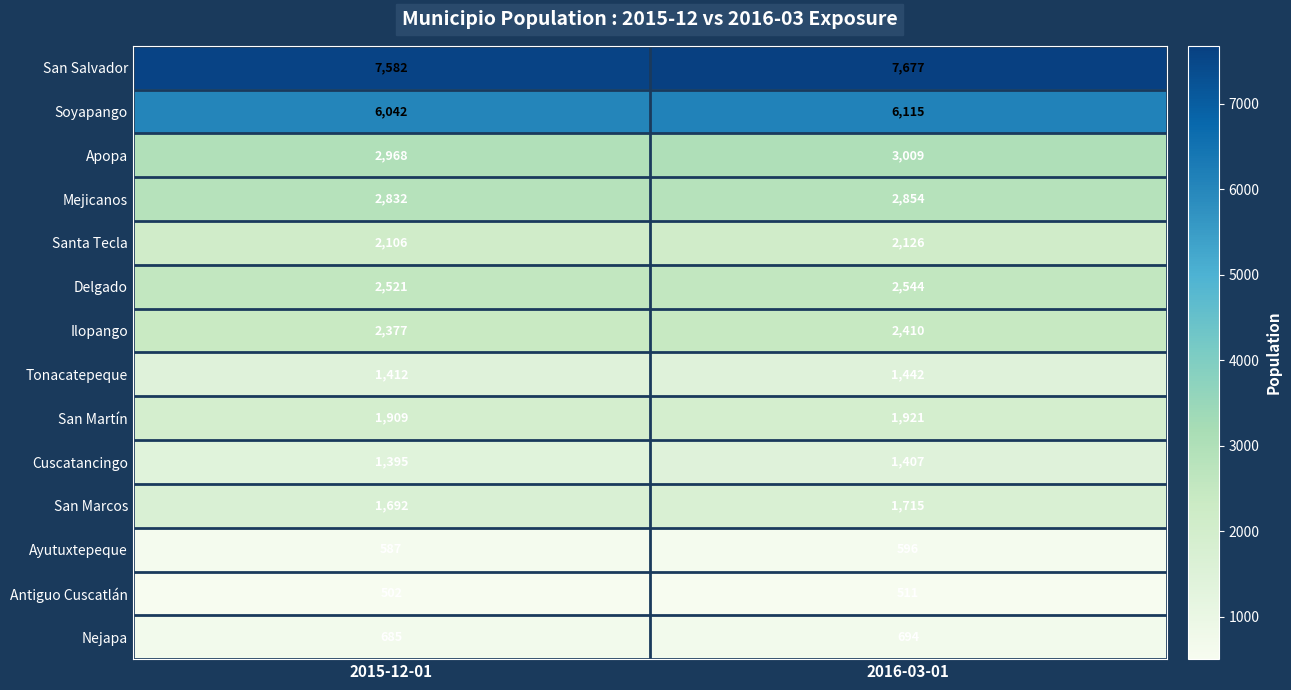

Reading left to right, what are all the values shown in this chart?

San Salvador: 7582	7677
Soyapango: 6042	6115
Apopa: 2968	3009
Mejicanos: 2832	2854
Santa Tecla: 2106	2126
Delgado: 2521	2544
Ilopango: 2377	2410
Tonacatepeque: 1412	1442
San Martín: 1909	1921
Cuscatancingo: 1395	1407
San Marcos: 1692	1715
Ayutuxtepeque: 587	596
Antiguo Cuscatlán: 502	511
Nejapa: 685	694